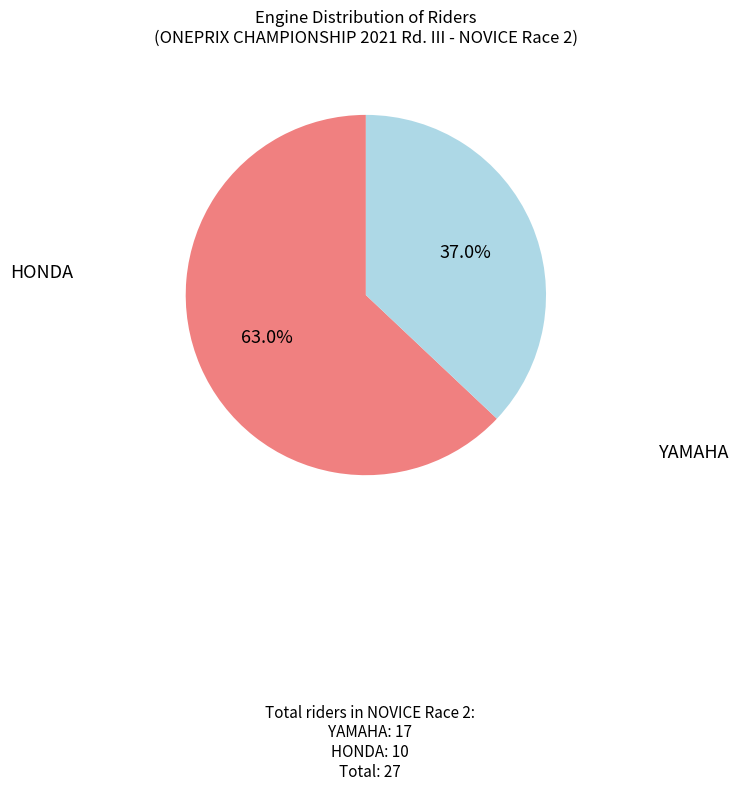

Is there a majority slice in this chart?

Yes